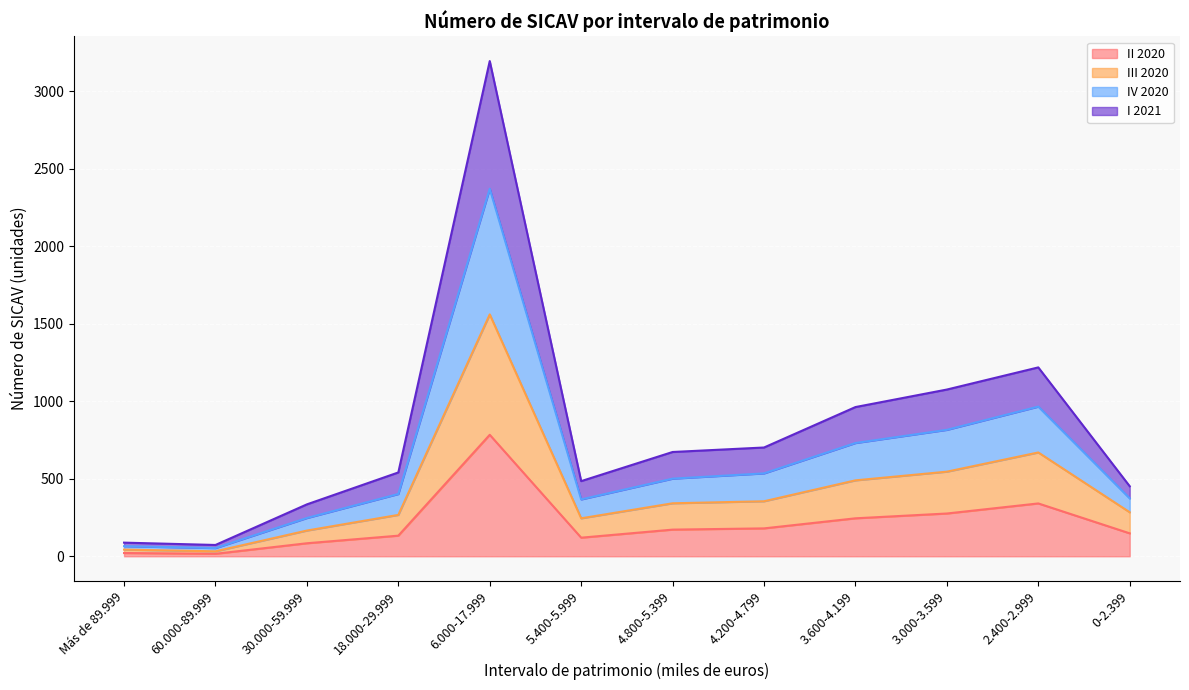

What are all the series names shown in the legend?

II 2020, III 2020, IV 2020, I 2021